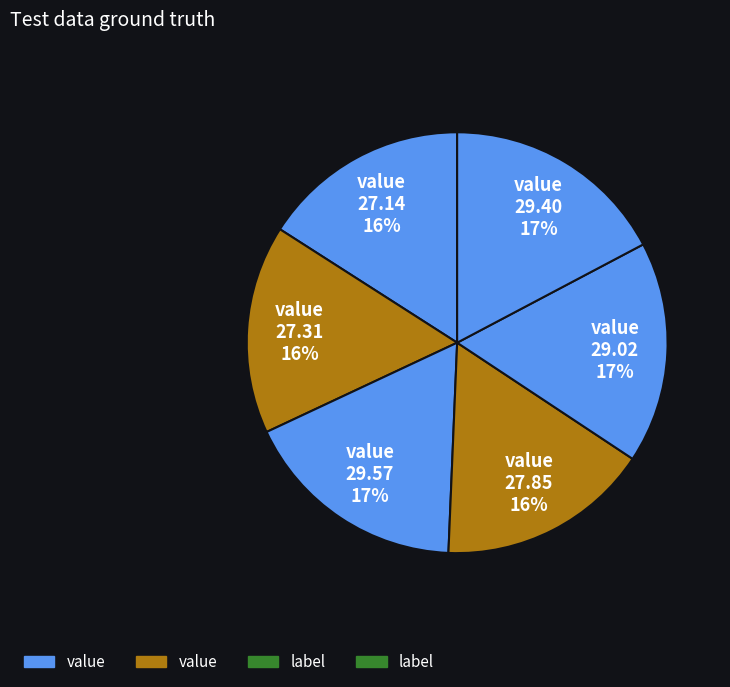

Is there any slice that represents more than half of the pie?

No